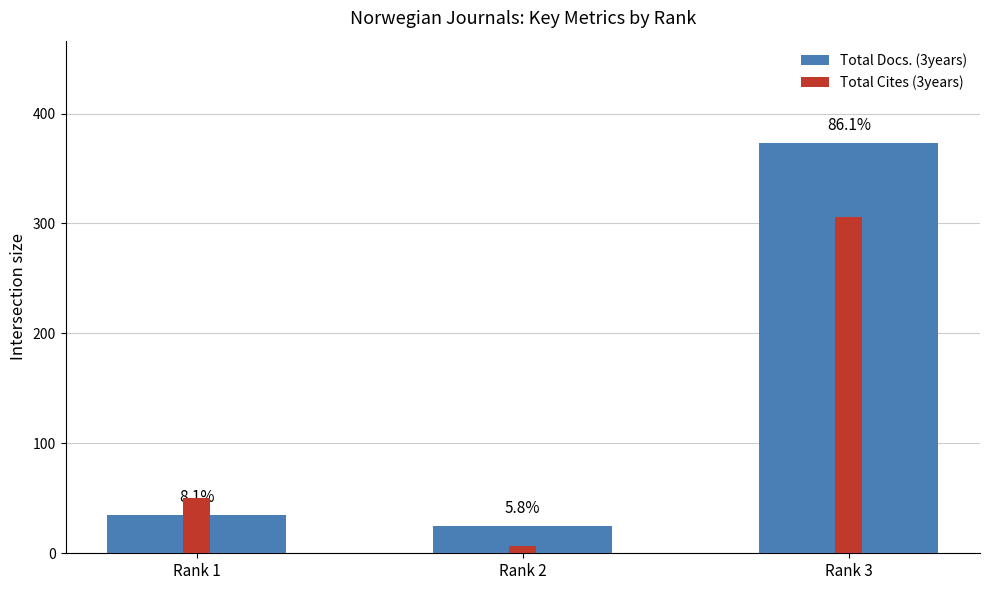

At how many categories does at least one series exceed 271?

1